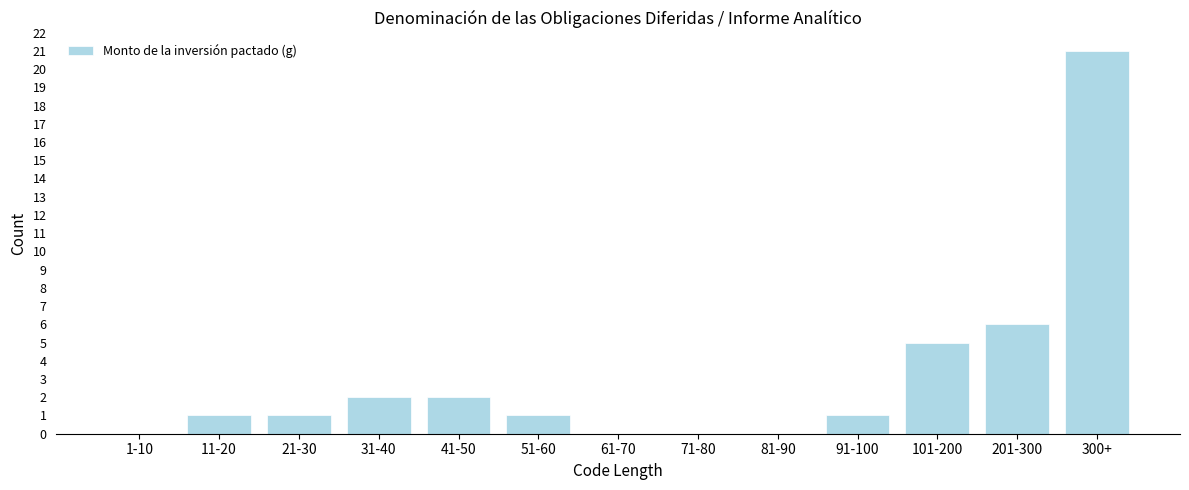

Reading left to right, list all the values displayed in this chart.

1-10=0	11-20=1	21-30=1	31-40=2	41-50=2	51-60=1	61-70=0	71-80=0	81-90=0	91-100=1	101-200=5	201-300=6	300+=21